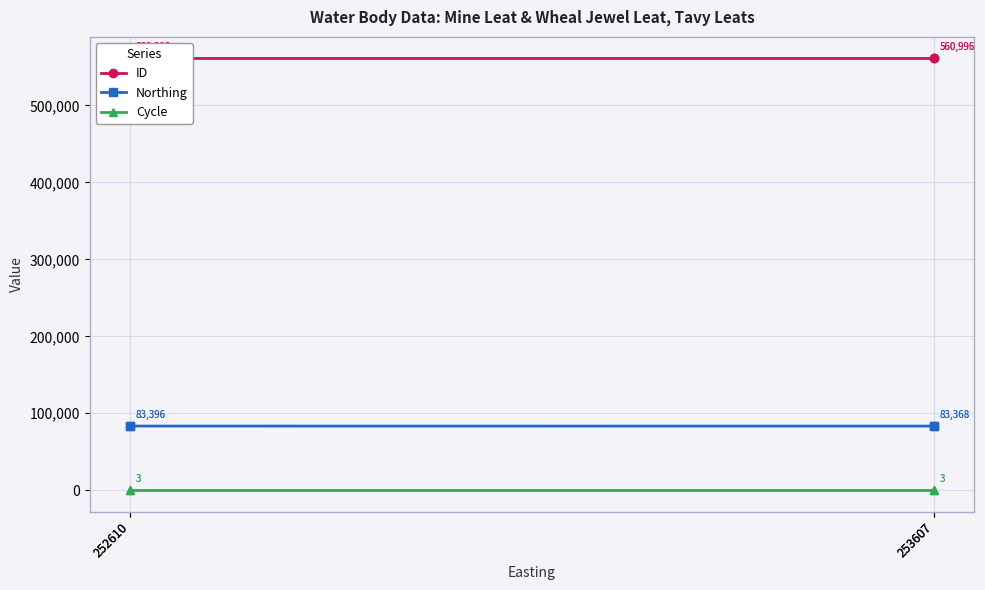

Does the chart display data point markers on the line(s)?

Yes